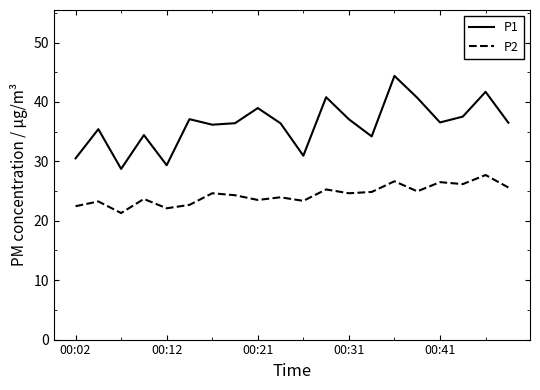

List the series in order of their peak value, lowest first.

P2, P1